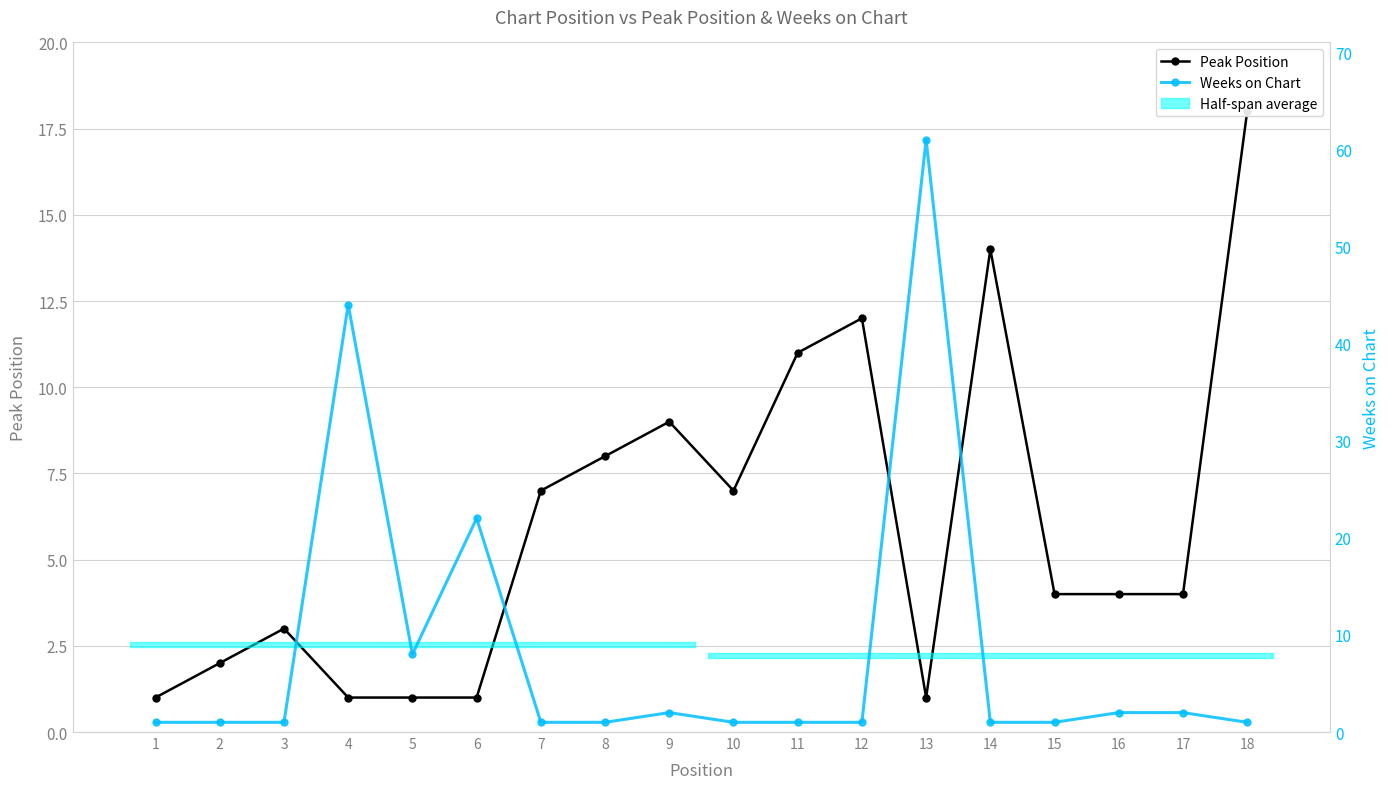

What is the difference between the second highest and second lowest values in the Peak Position series?

13